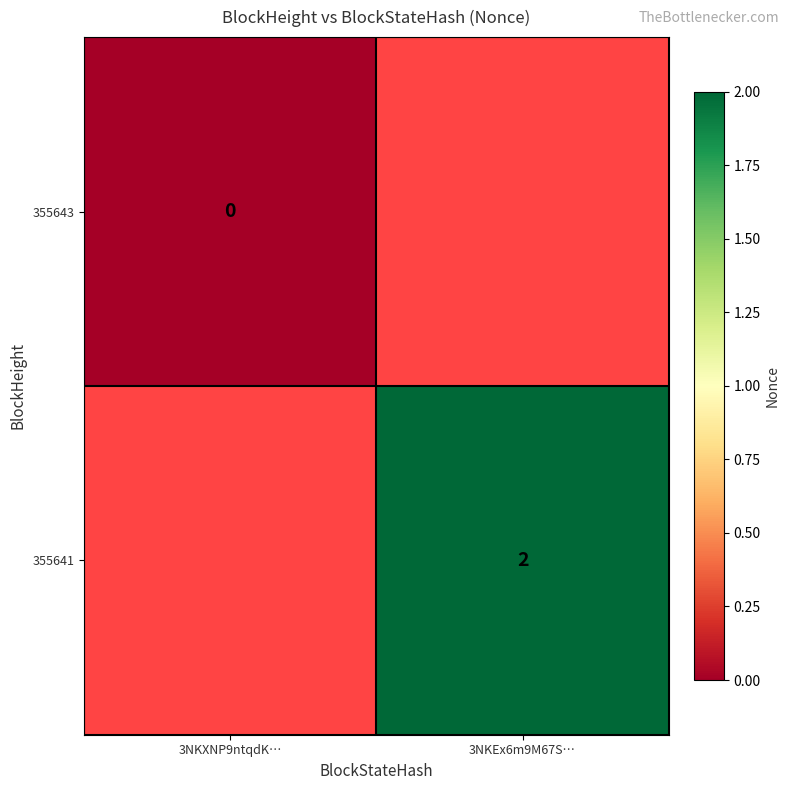

At how many categories does at least one series exceed 0?

1